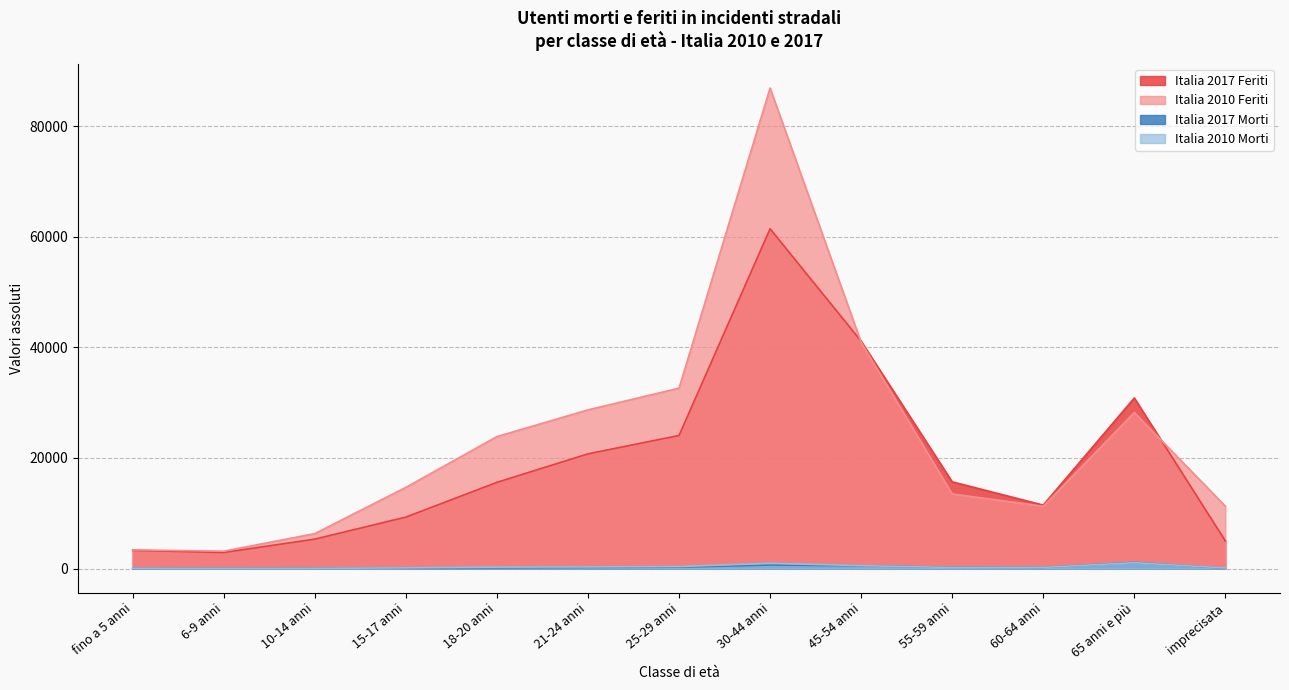

What is the label of the 13th point from the right?

fino a 5 anni